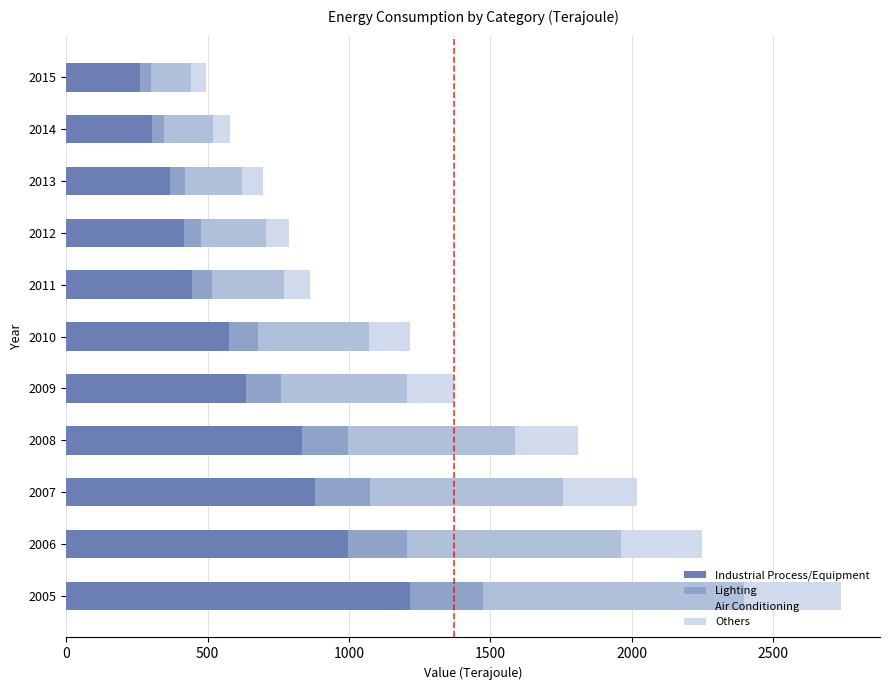

What is the highest value of the Industrial Process/Equipment series?

1217